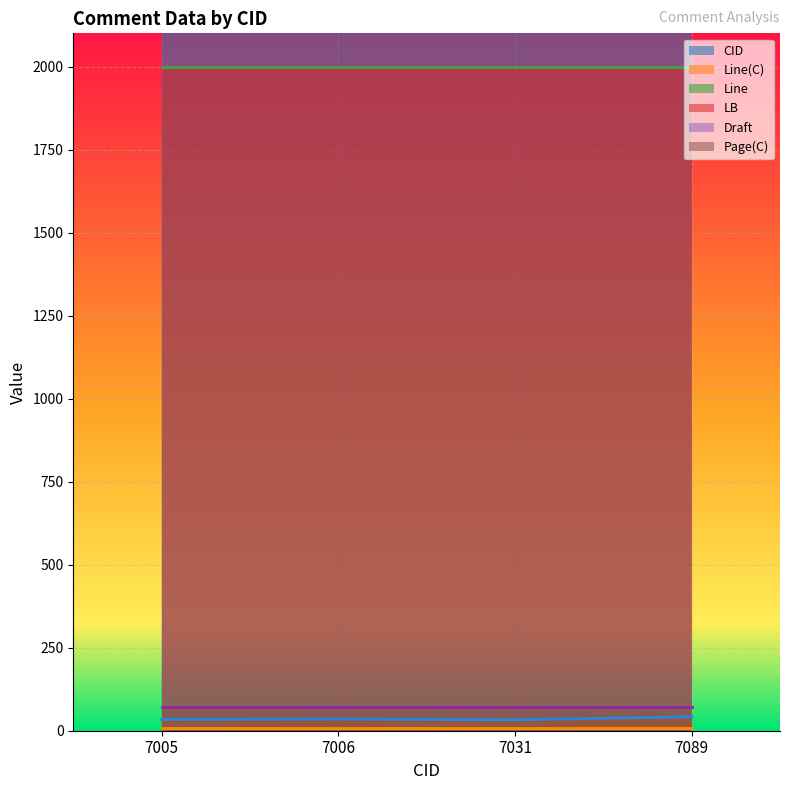

In Line(C), how many points are higher than both neighbors (excluding endpoints)?

1